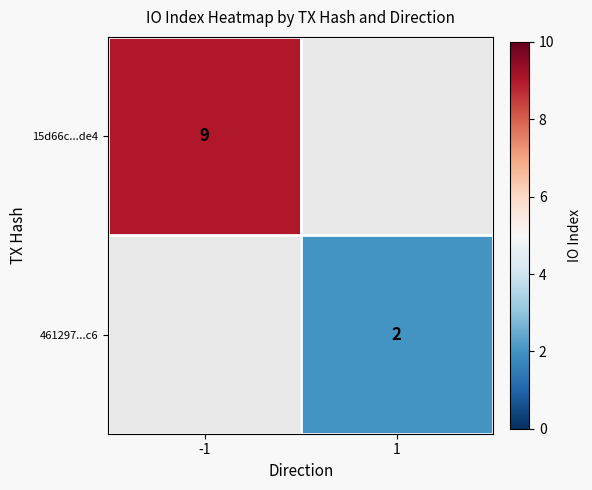

The 15d66c...de4 series shows 15 at -1. True or false?

False